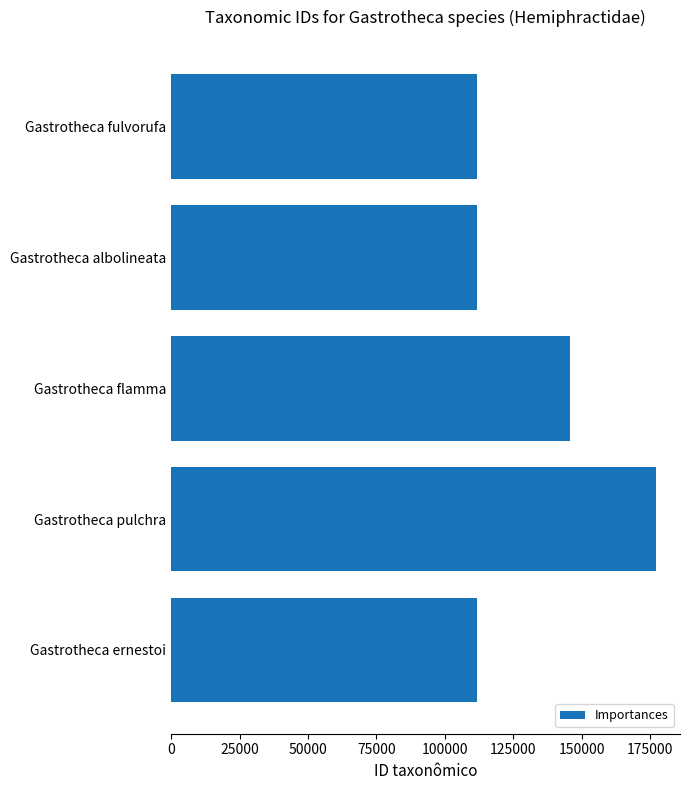

What is the minimum value shown in the chart?

111569